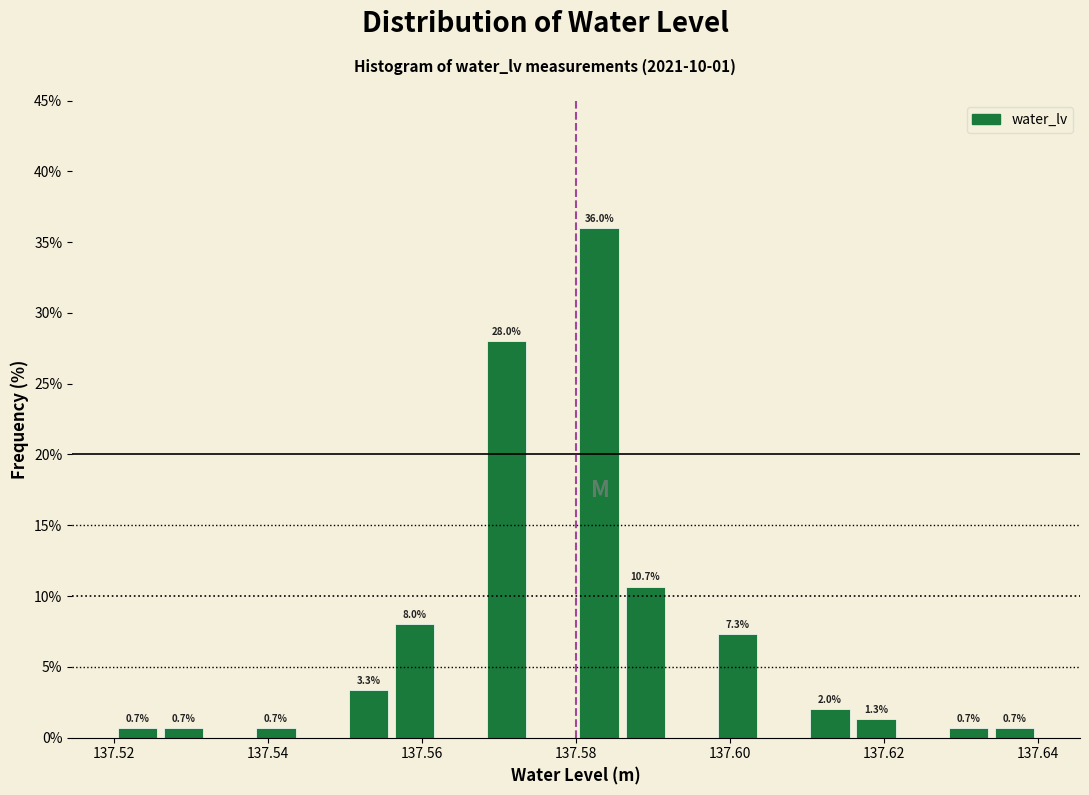

Read against the x-axis, roughly where is the centre of the tallest bar?

137.584